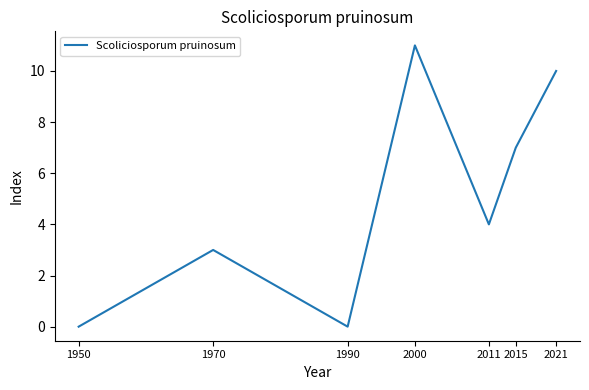

Where is the data nearest to the value 5?

2011